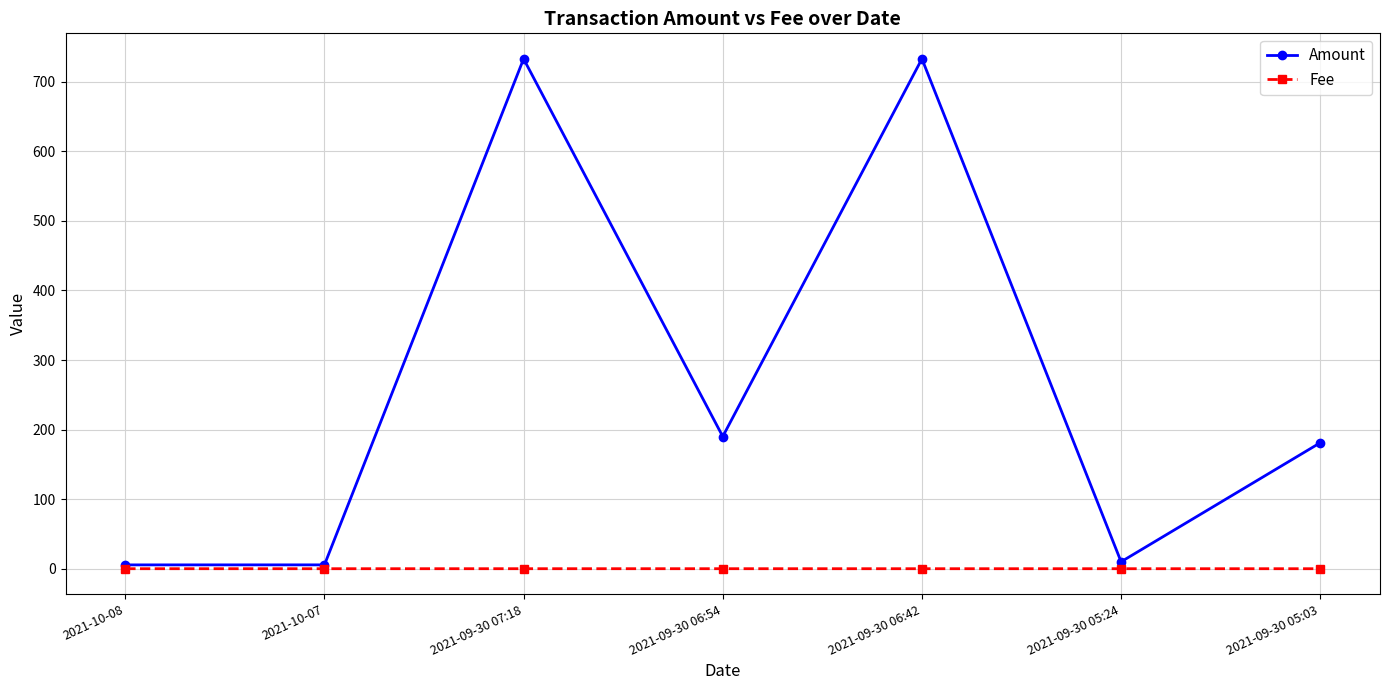

What position from the right is 2021-09-30 05:24?

2